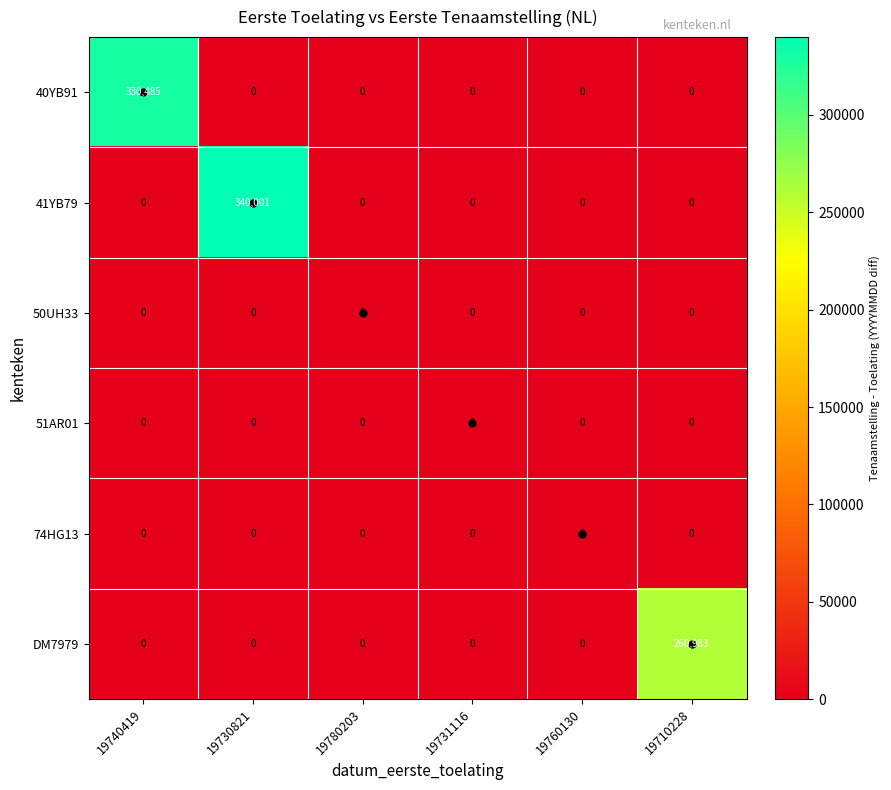

Which series has the widest spread of values?

41YB79